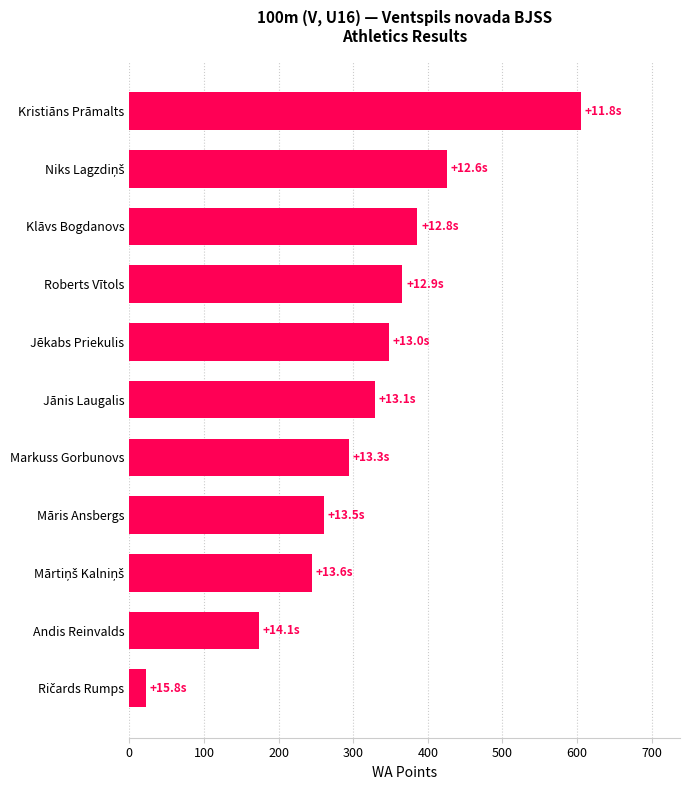

Between Māris Ansbergs and Jānis Laugalis, which is larger?

Jānis Laugalis